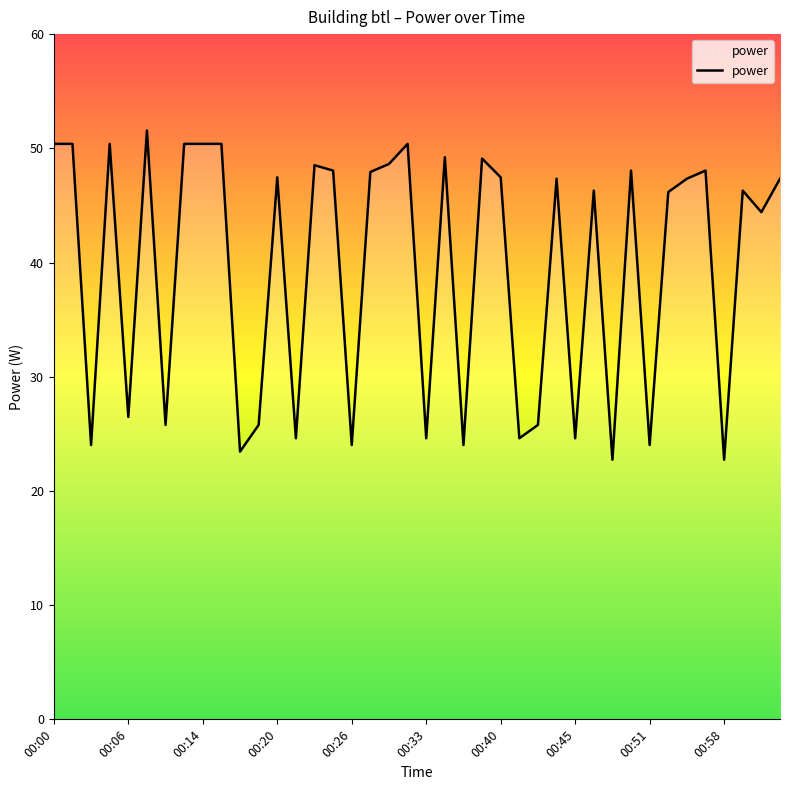

What is the difference between the maximum and minimum values?

28.8